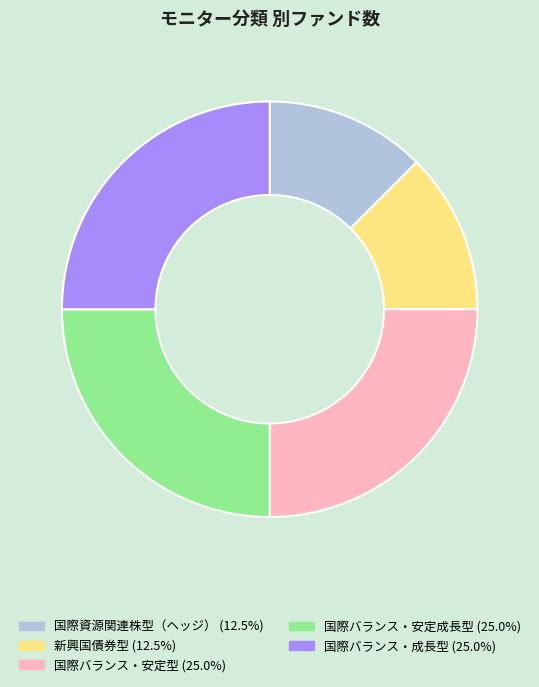

Does 新興国債券型 account for over 50% of the chart?

No